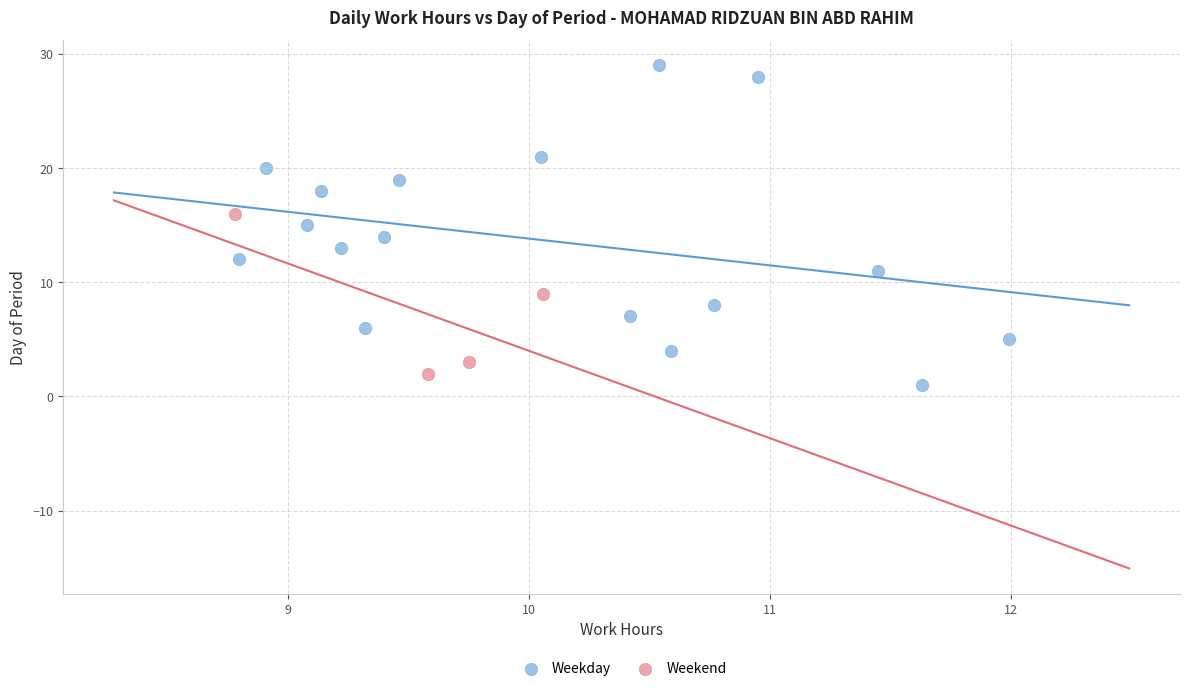

Which series reaches the maximum Y coordinate?

Weekday